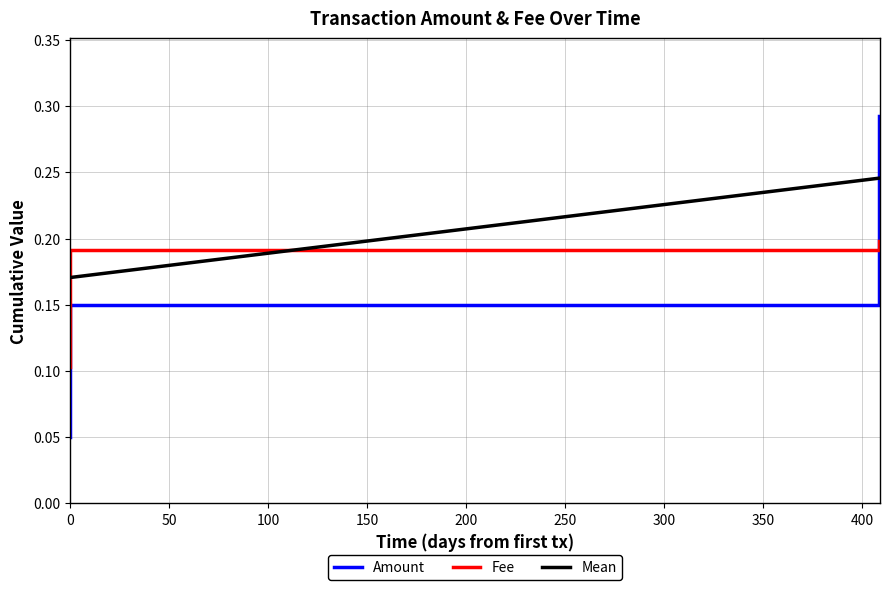

The value of Amount at 2019-07-26 06:13:44 is 0.0. True or false?

False